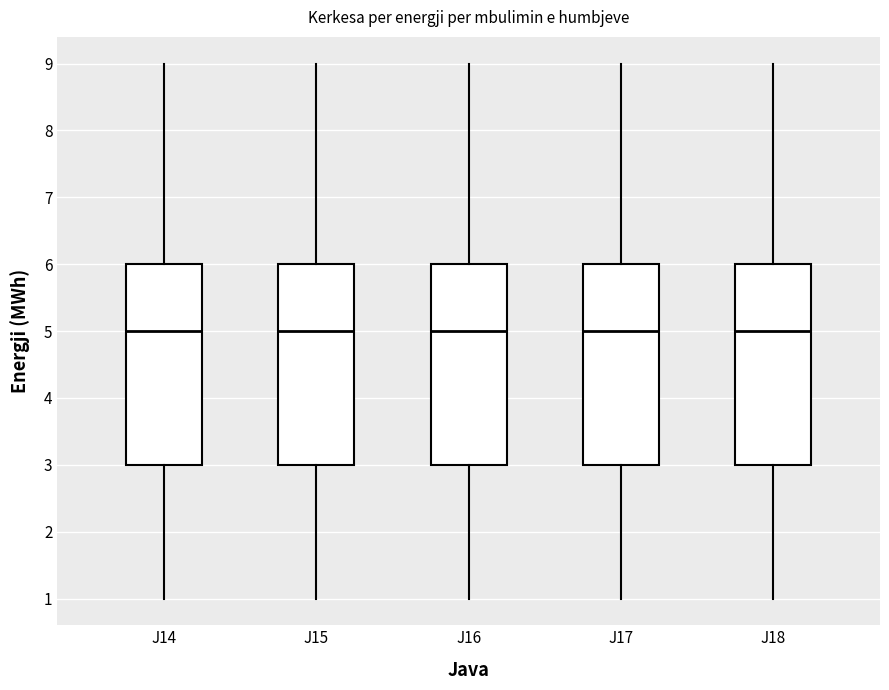

Reading left to right, transcribe this box plot: for each box, give where its median line is, the range the box spans, and where its two whiskers end, as read against the y-axis. The values are not printed on the chart, so give them approximately, as read against the axis.

J14: median 5, box 3 to 6, whiskers 1 to 9
J15: median 5, box 3 to 6, whiskers 1 to 9
J16: median 5, box 3 to 6, whiskers 1 to 9
J17: median 5, box 3 to 6, whiskers 1 to 9
J18: median 5, box 3 to 6, whiskers 1 to 9